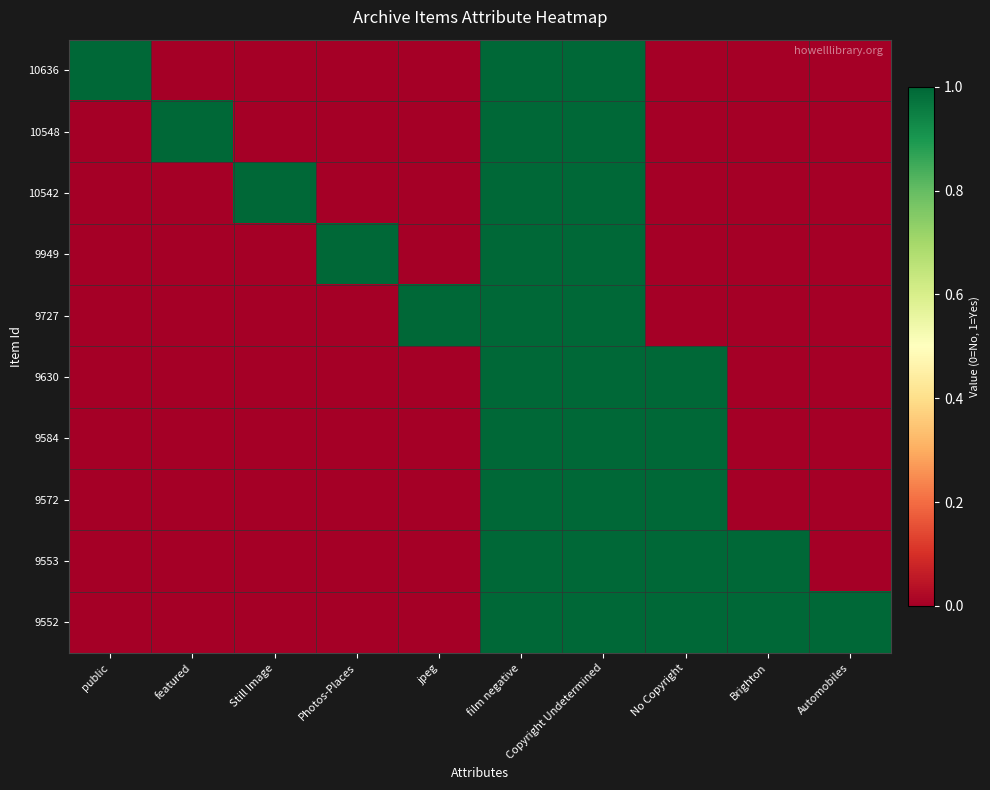

Rank the series by their maximum value, from lowest to highest.

10636, 10548, 10542, 9949, 9727, 9630, 9584, 9572, 9553, 9552